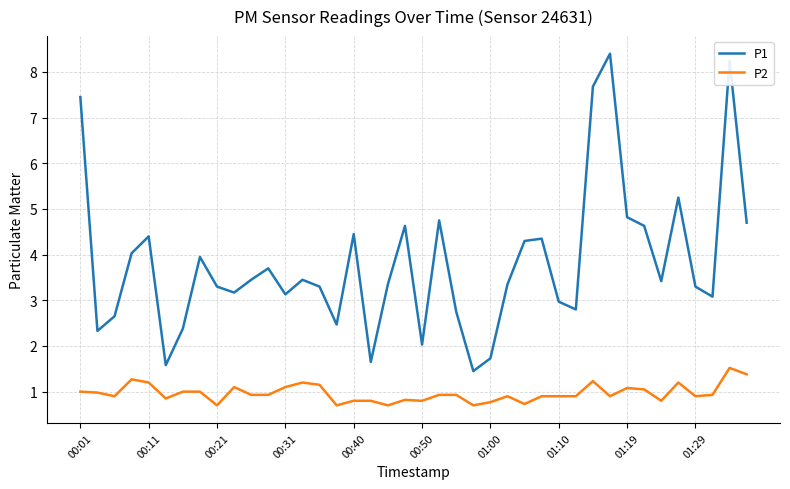

List the series in order of their overall mean, lowest first.

P2, P1